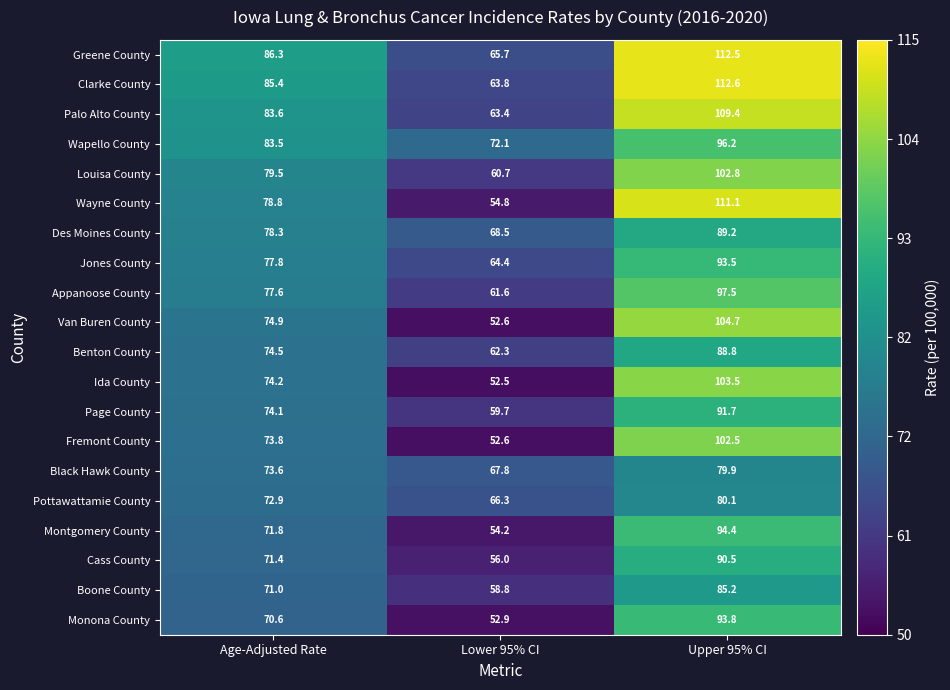

What is the maximum value for Pottawattamie County?

80.1